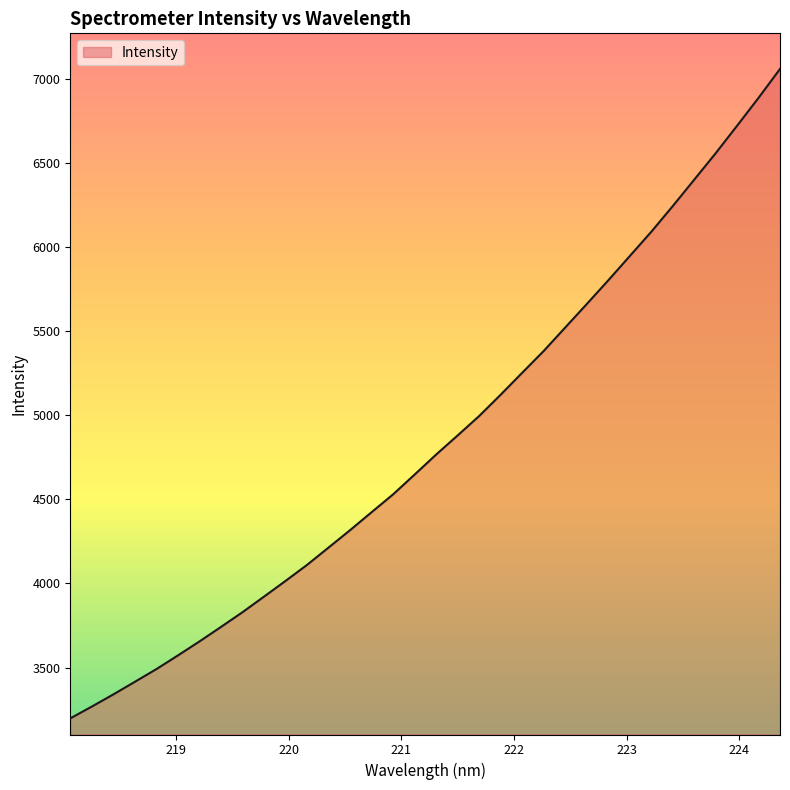

What is the smallest value displayed?

3198.0